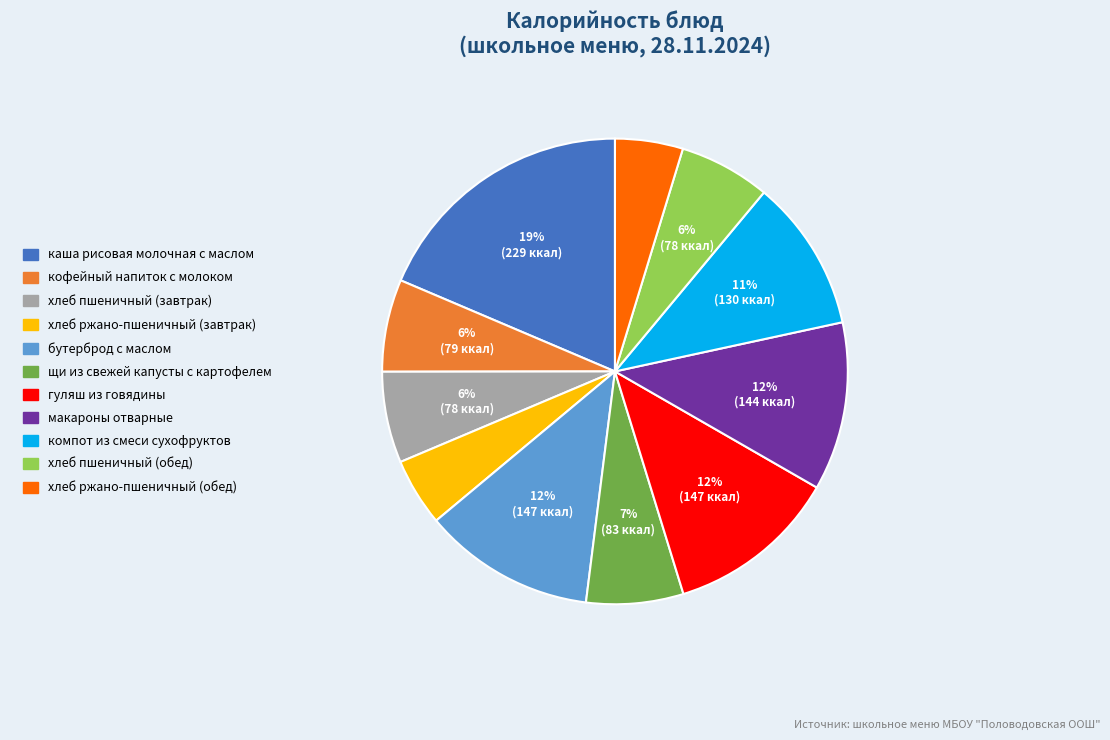

Count the number of slices in the pie.

11